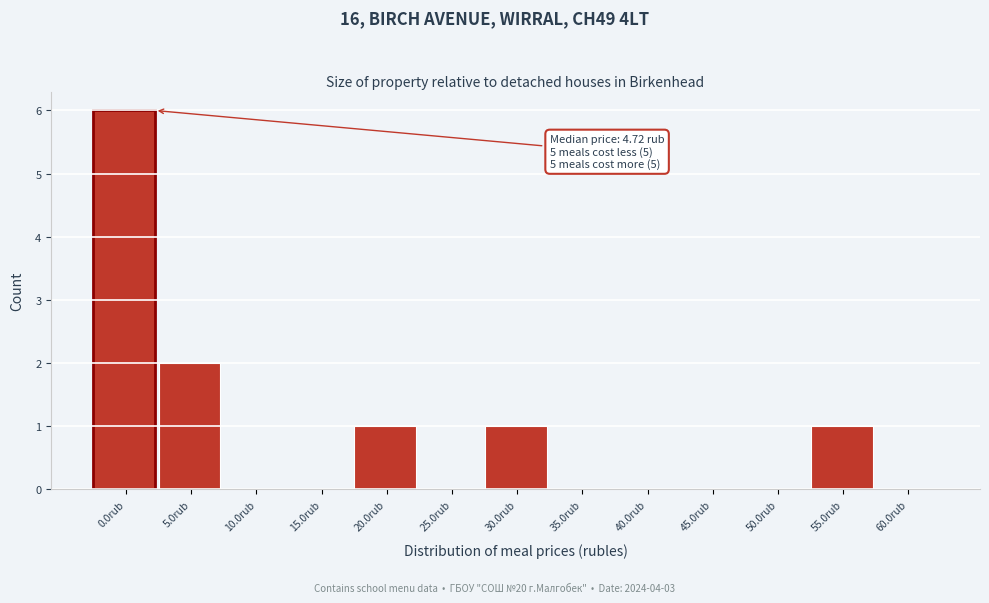

Reading right to left, what are all the values shown in this chart?

60.0rub=0	55.0rub=1	50.0rub=0	45.0rub=0	40.0rub=0	35.0rub=0	30.0rub=1	25.0rub=0	20.0rub=1	15.0rub=0	10.0rub=0	5.0rub=2	0.0rub=6